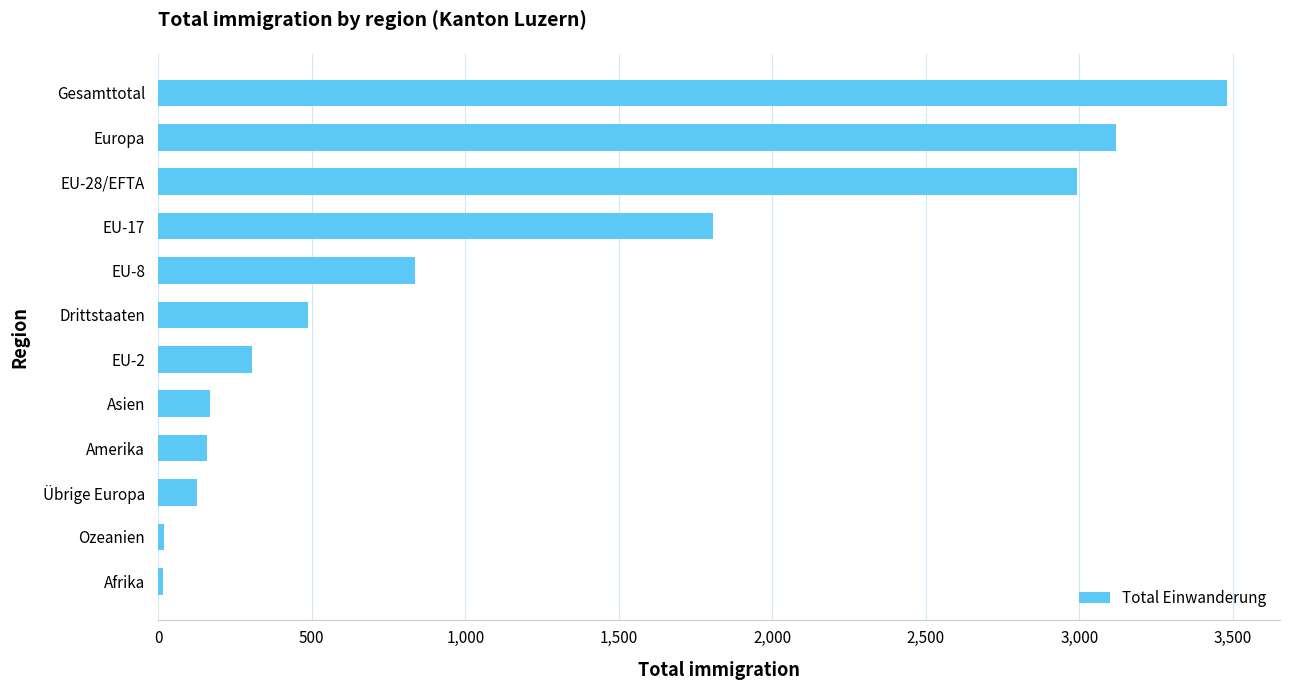

At which category does the chart reach its peak across all series?

Gesamttotal